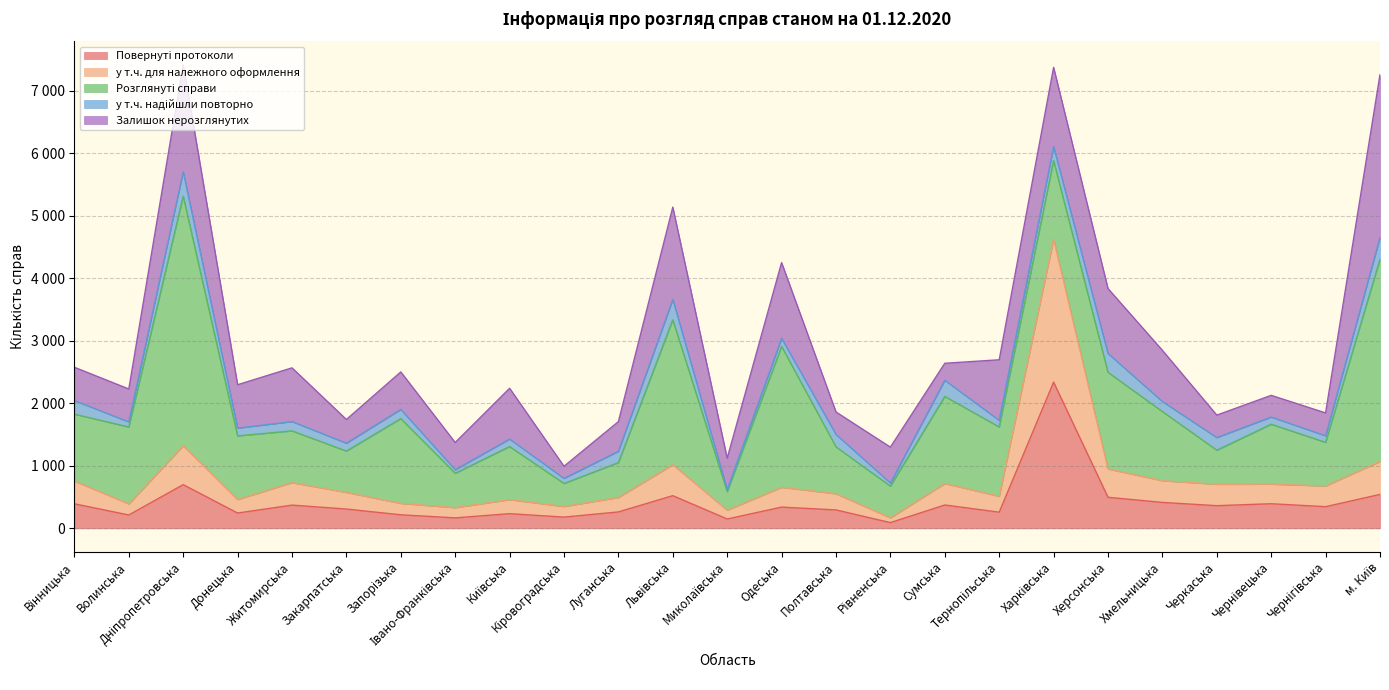

The Розглянуті справи series shows 666 at Хмельницька. True or false?

False